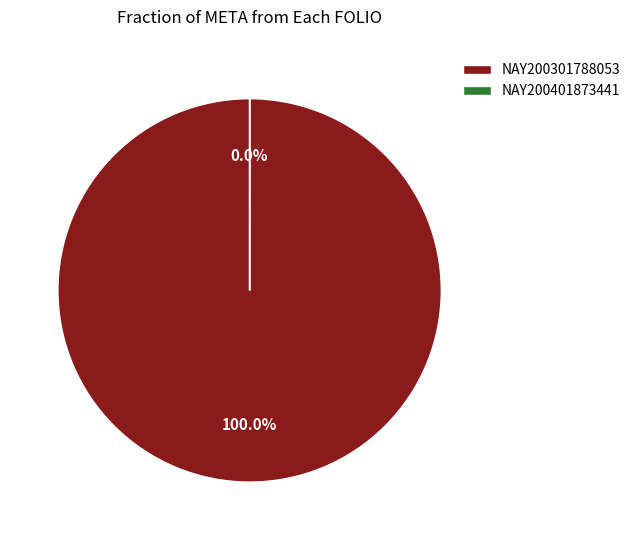

What is the change in value from NAY200301788053 to NAY200401873441?

-48279